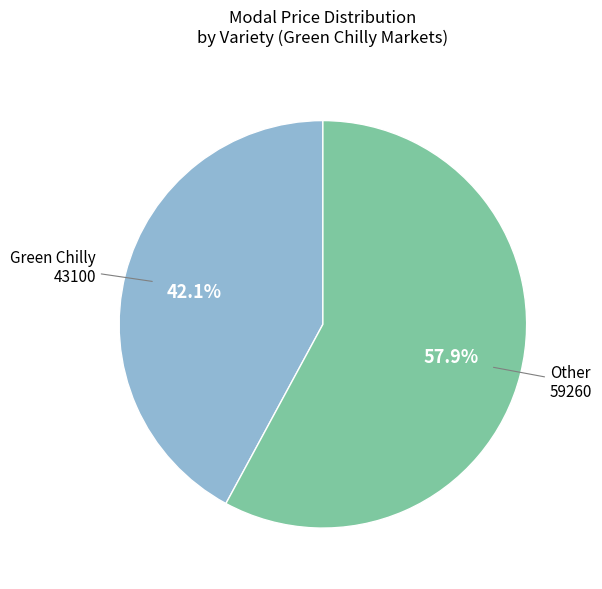

Is there any slice that represents more than half of the pie?

Yes